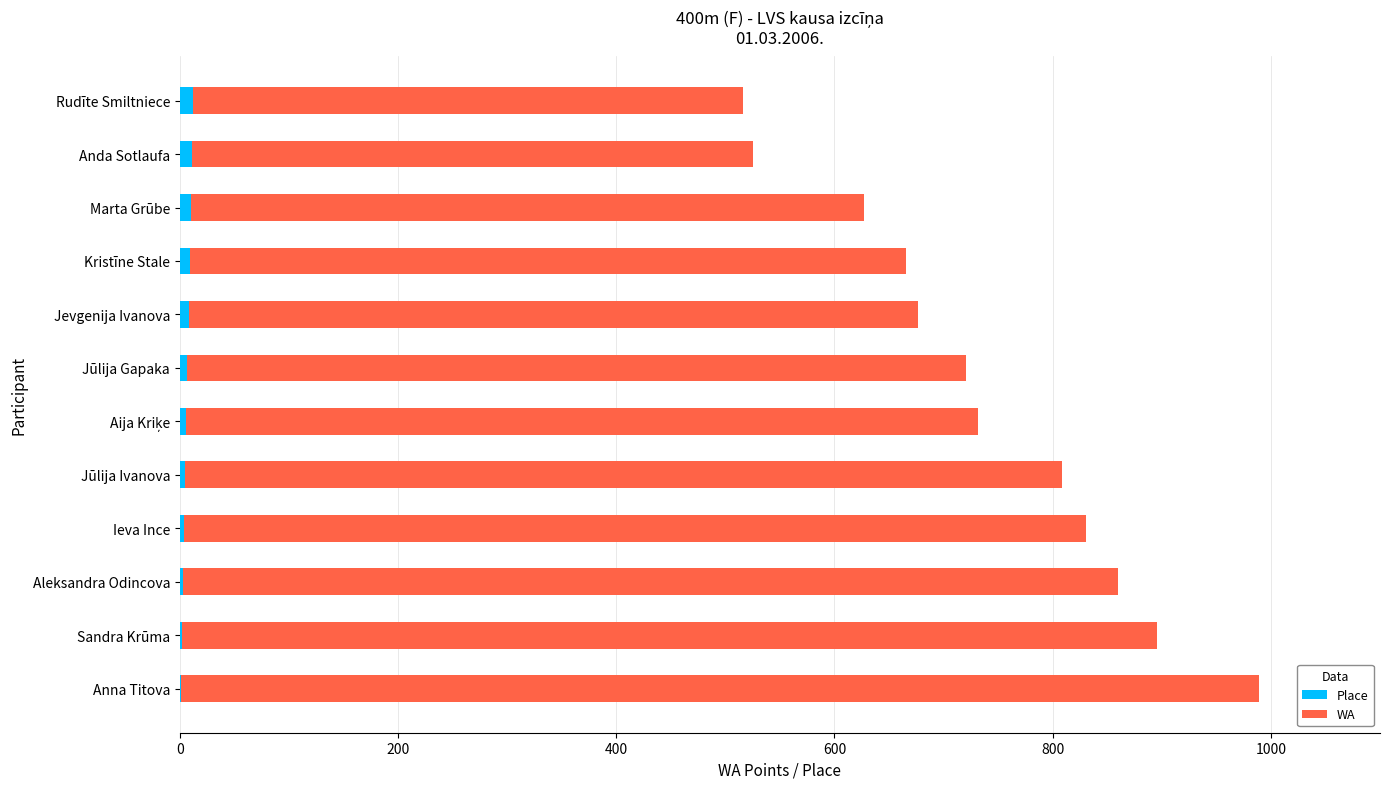

What is the sum of all Place values?

78